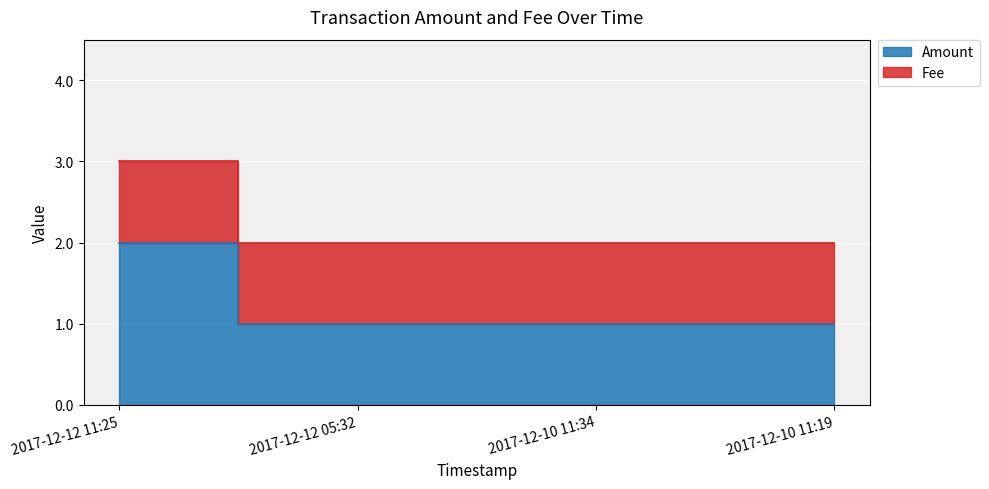

Where is the data nearest to the value 1?

2017-12-12 05:32